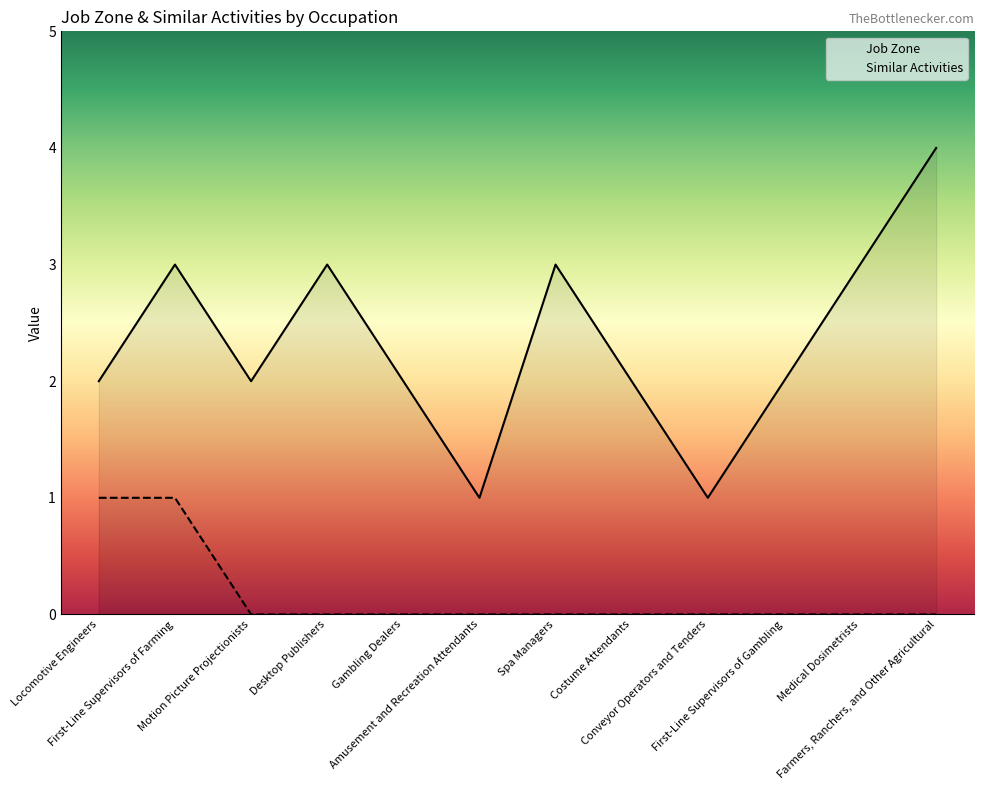

How many categories are shown in the chart?

12